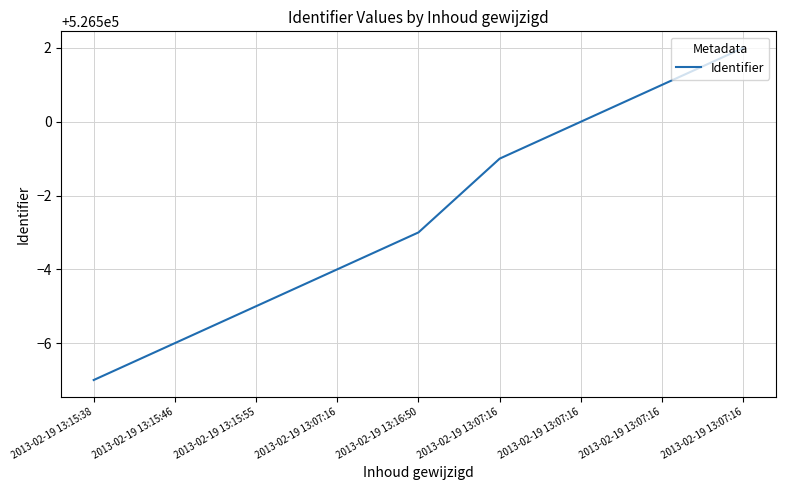

Reading right to left, transcribe all the data shown in this chart.

526502	526501	526500	526499	526497	526496	526495	526494	526493